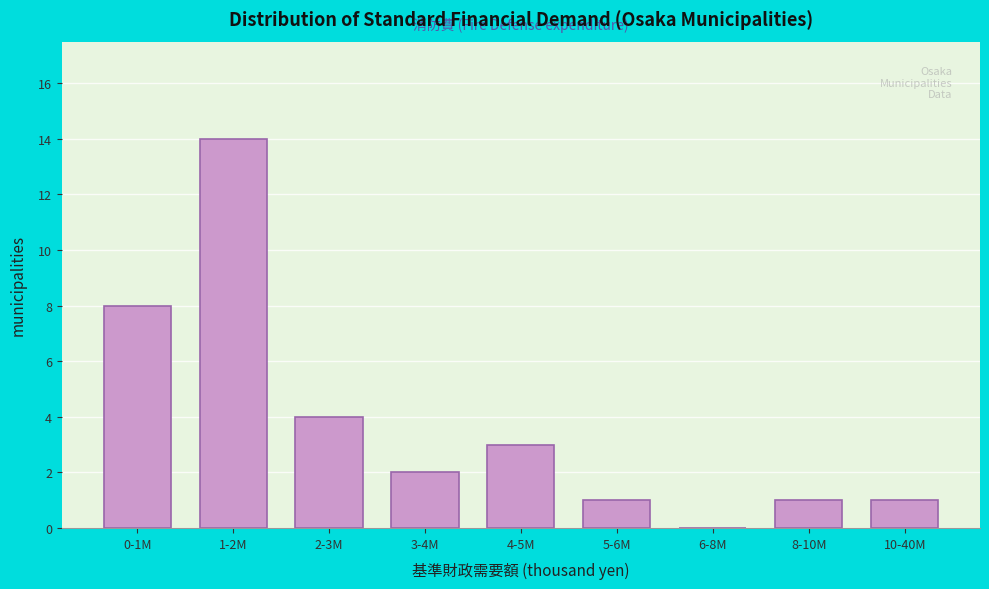

Reading left to right, extract all data points from this chart.

0-1M=8	1-2M=14	2-3M=4	3-4M=2	4-5M=3	5-6M=1	6-8M=0	8-10M=1	10-40M=1